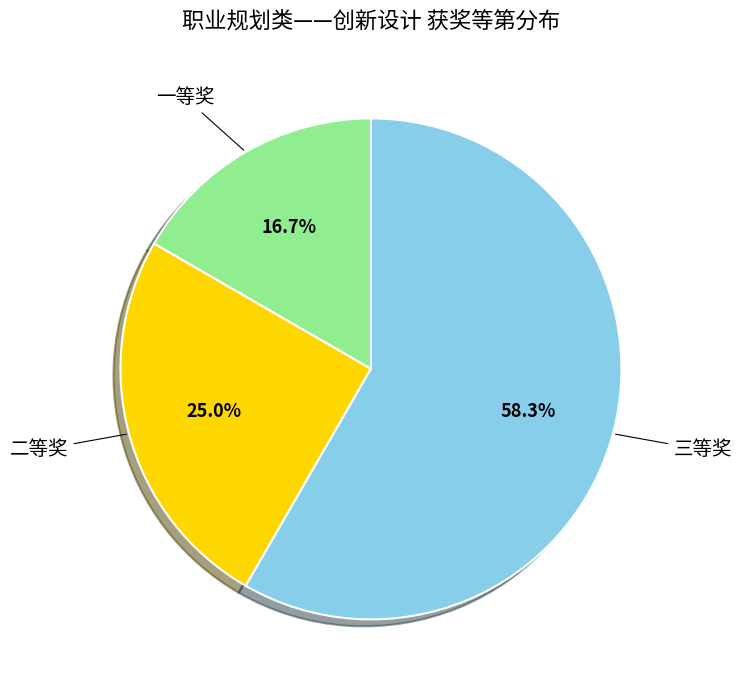

Is there a majority slice in this chart?

Yes